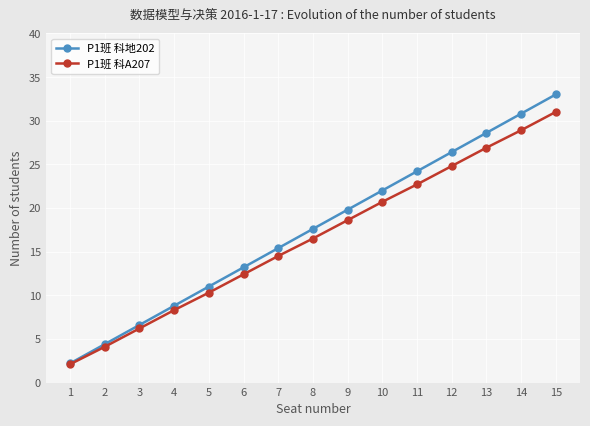

At which label does P1班 科地202 first exceed 17?

8